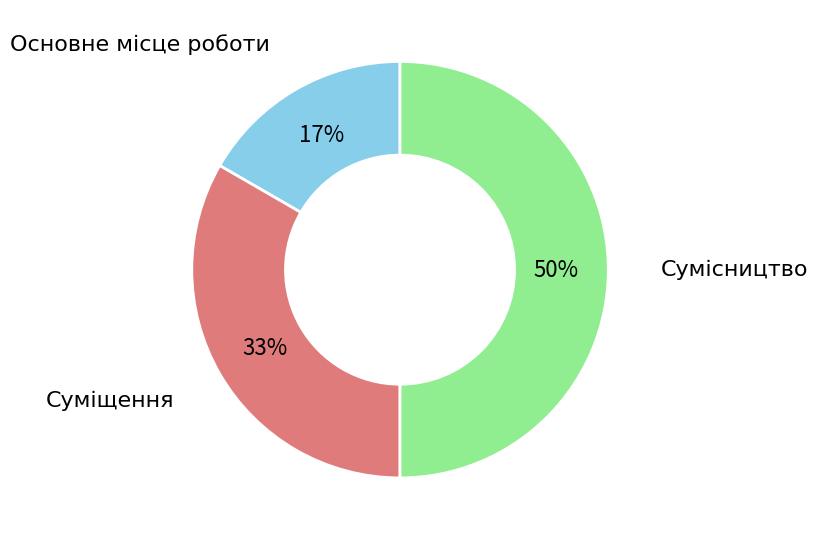

To the nearest percent, what portion does Основне місце роботи represent?

17%